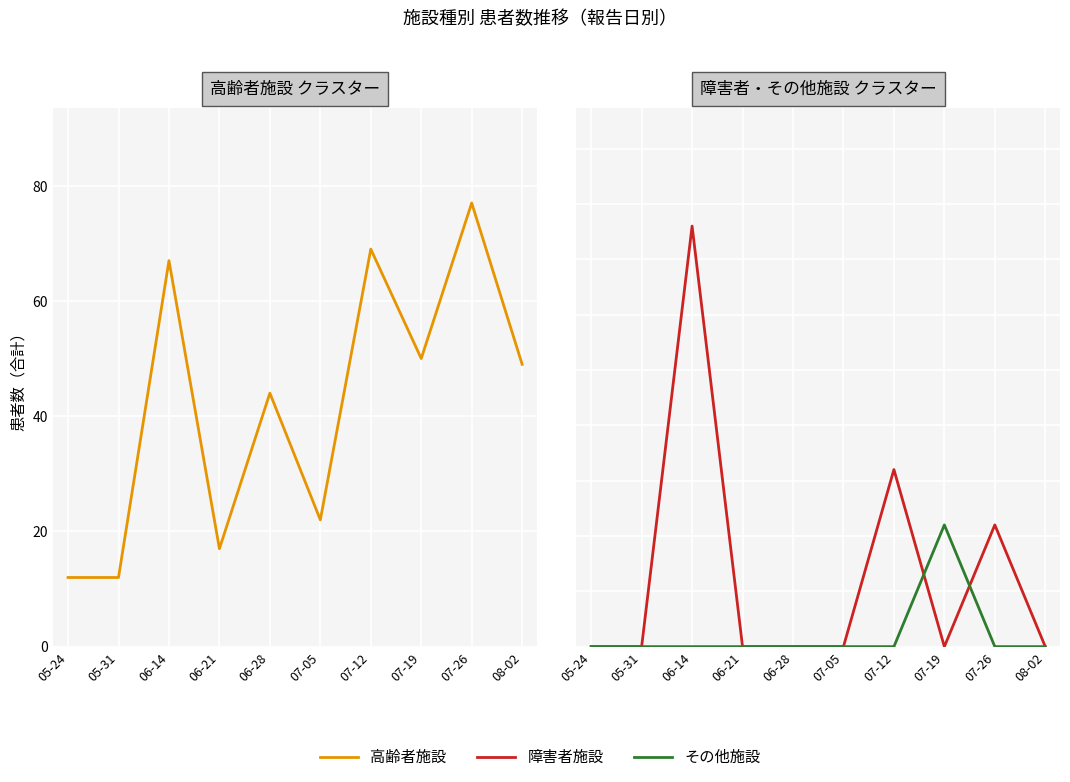

How many 障害者施設 values are between 0 and 11?

8